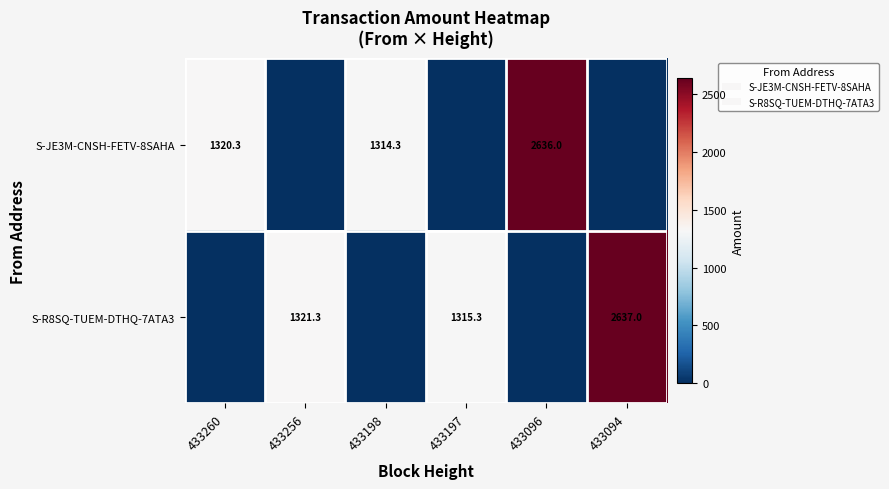

The S-R8SQ-TUEM-DTHQ-7ATA3 series shows 1082.8 at 433094. True or false?

False